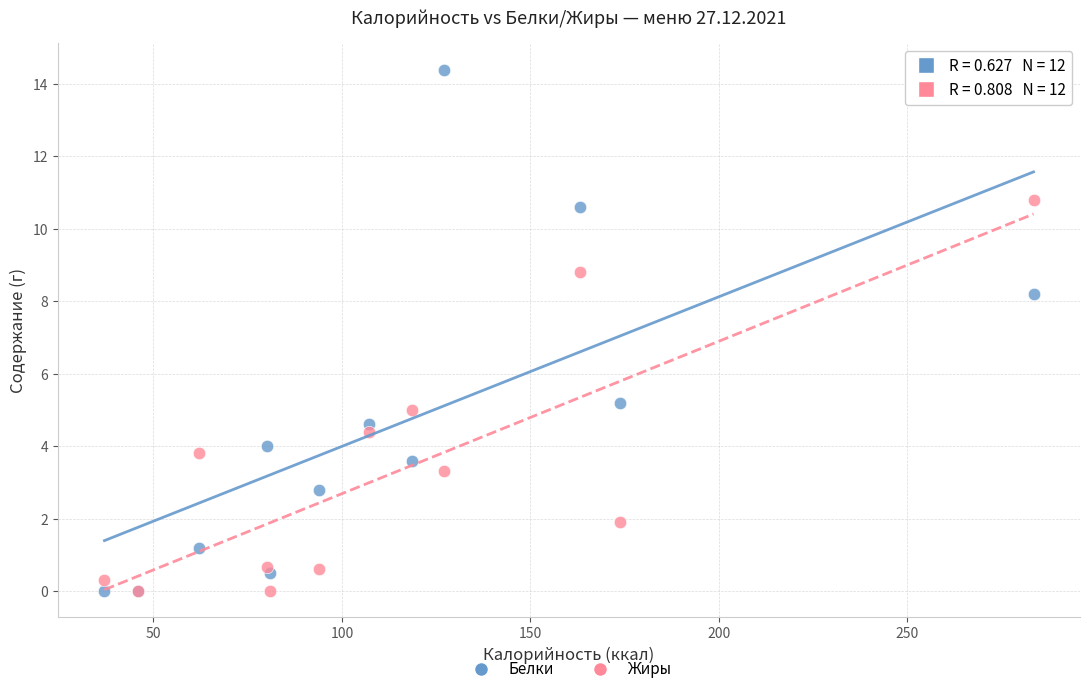

Which series reaches the maximum Y coordinate?

Белки